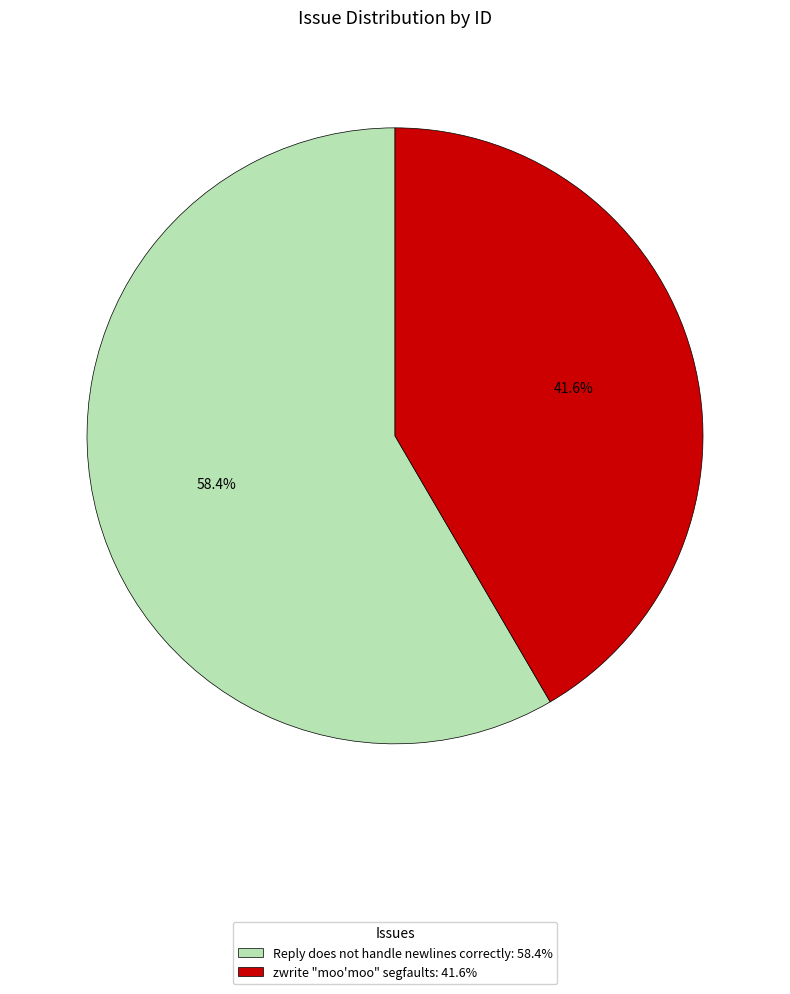

What portion of the pie excludes zwrite "moo'moo" segfaults?

58.4%